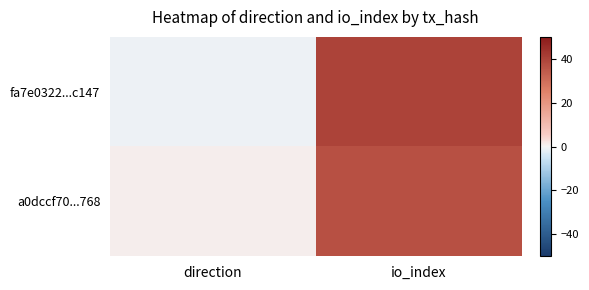

Reading left to right, extract all data points from this chart.

fa7e0322...c147: direction=-1	io_index=40
a0dccf70...768: direction=1	io_index=37